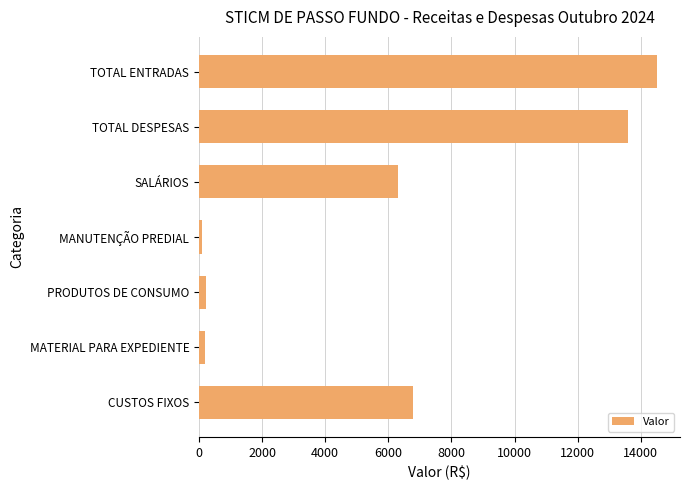

The chart shows a value of 14520.0 at TOTAL ENTRADAS. True or false?

True